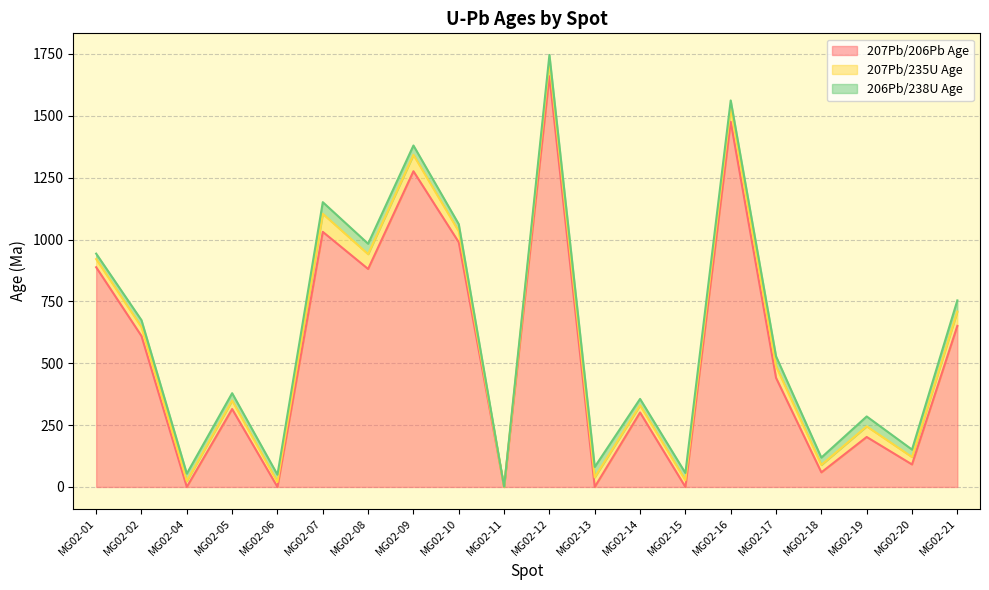

In 206Pb/238U Age, how many points are lower than both neighbors (excluding endpoints)?

6